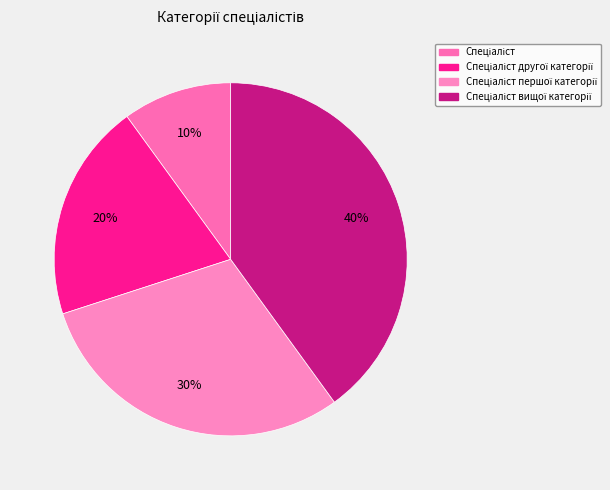

How many segments does this pie chart have?

4